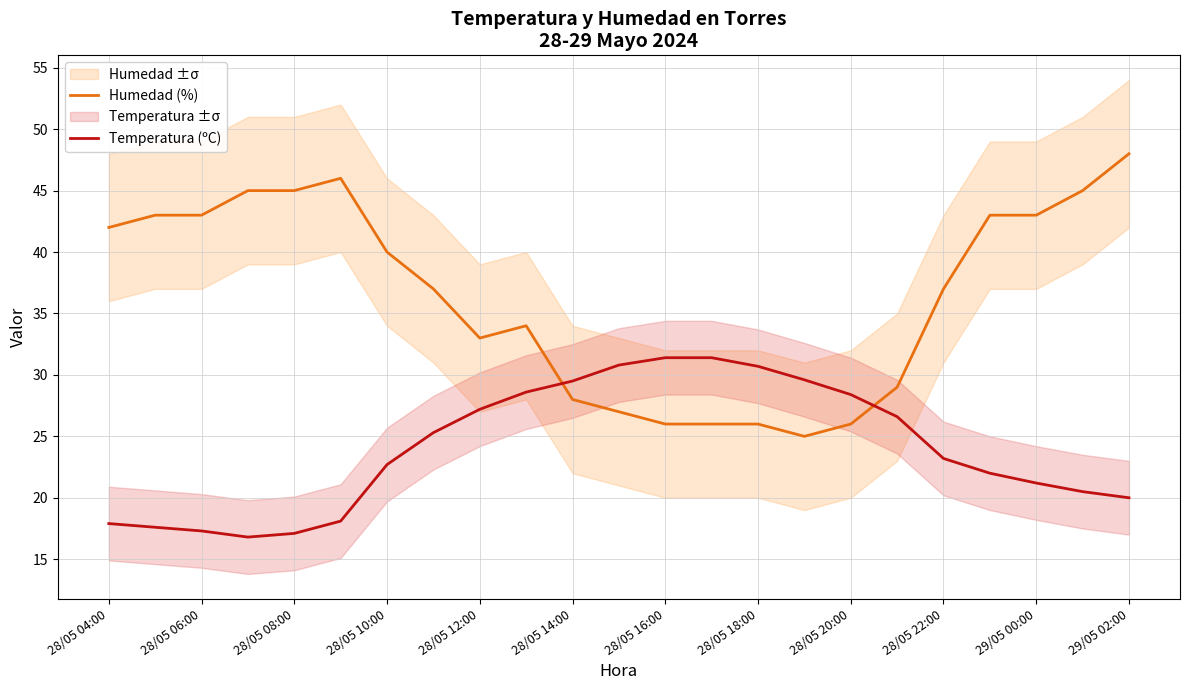

What is the sum of all Humedad (%) values?

837.0